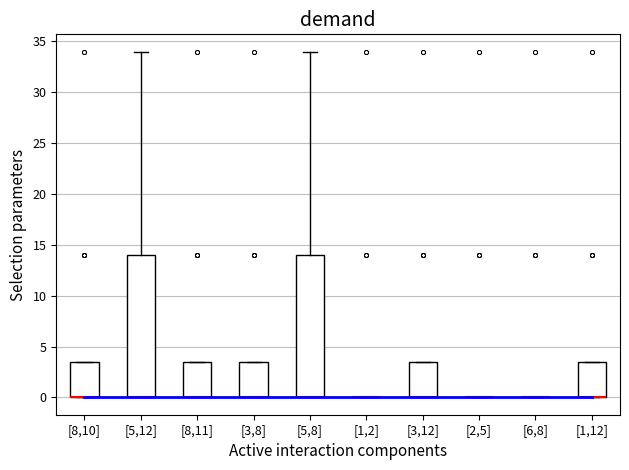

Reading left to right, read every box against the y-axis: the position of its median line, the range the box covers, and the ends of its whiskers. The values are not printed on the chart, so give them approximately, as read against the axis.

[8,10]: median 0.0 (drawn on the box's lower edge), box 0.0 to 3.5, whiskers 0.0 to 3.5
[5,12]: median 0.0 (drawn on the box's lower edge), box 0.0 to 14.0, whiskers 0.0 to 34.0
[8,11]: median 0.0 (drawn on the box's lower edge), box 0.0 to 3.5, whiskers 0.0 to 3.5
[3,8]: median 0.0 (drawn on the box's lower edge), box 0.0 to 3.5, whiskers 0.0 to 3.5
[5,8]: median 0.0 (drawn on the box's lower edge), box 0.0 to 14.0, whiskers 0.0 to 34.0
[1,2]: box collapsed to a line at 0.0, whiskers 0.0 to 0.0
[3,12]: median 0.0 (drawn on the box's lower edge), box 0.0 to 3.5, whiskers 0.0 to 3.5
[2,5]: box collapsed to a line at 0.0, whiskers 0.0 to 0.0
[6,8]: box collapsed to a line at 0.0, whiskers 0.0 to 0.0
[1,12]: median 0.0 (drawn on the box's lower edge), box 0.0 to 3.5, whiskers 0.0 to 3.5